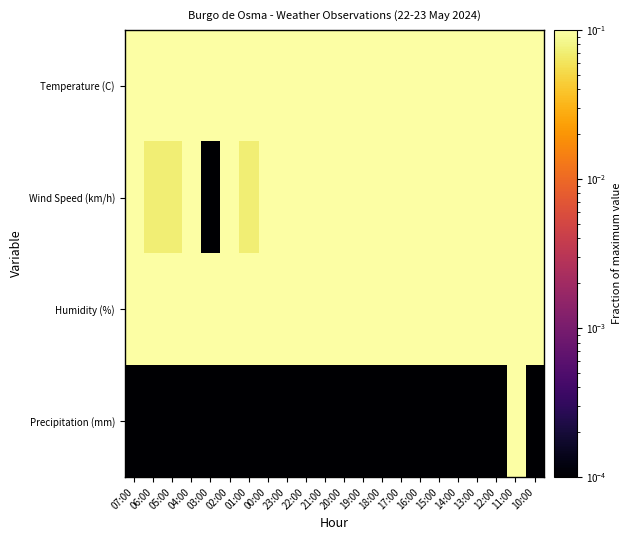

What is the total value across all series at 05:00?

1.2